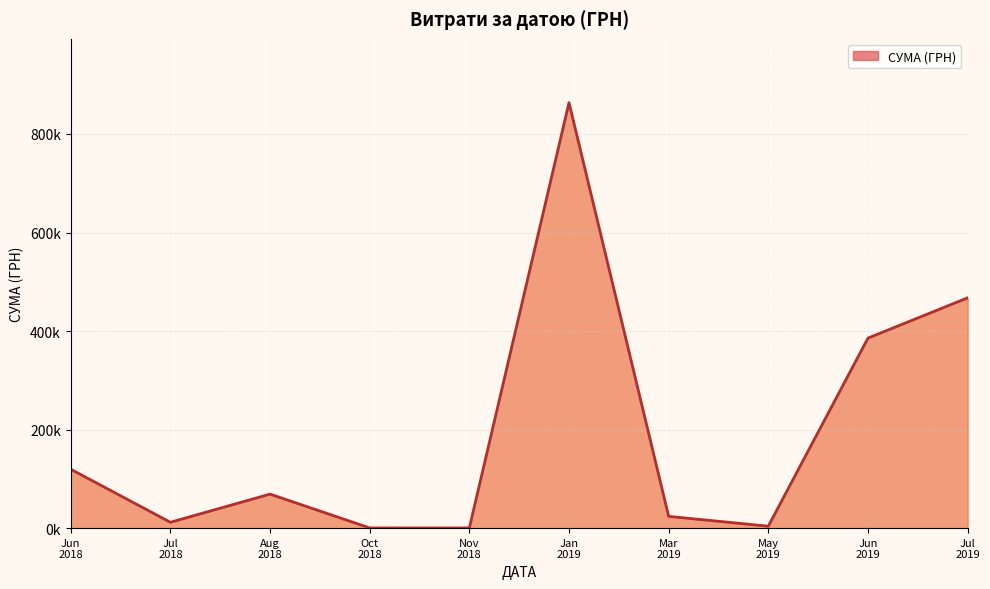

Does the chart have visible grid lines?

Yes